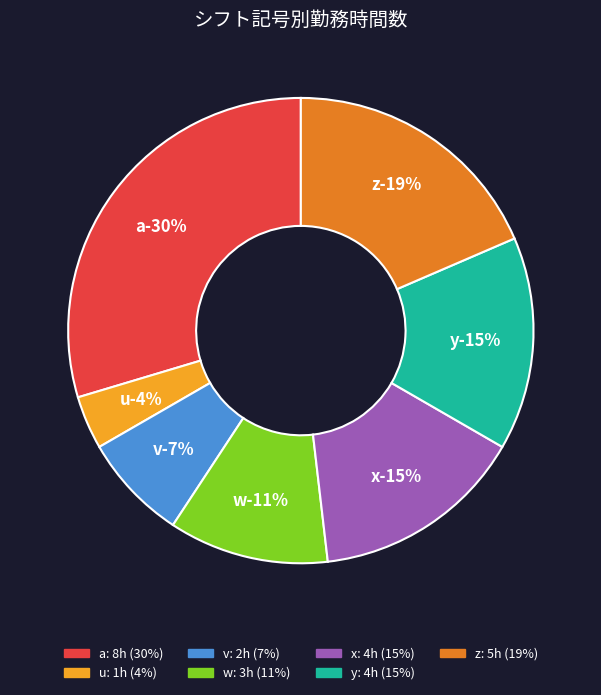

Does y account for over 50% of the chart?

No